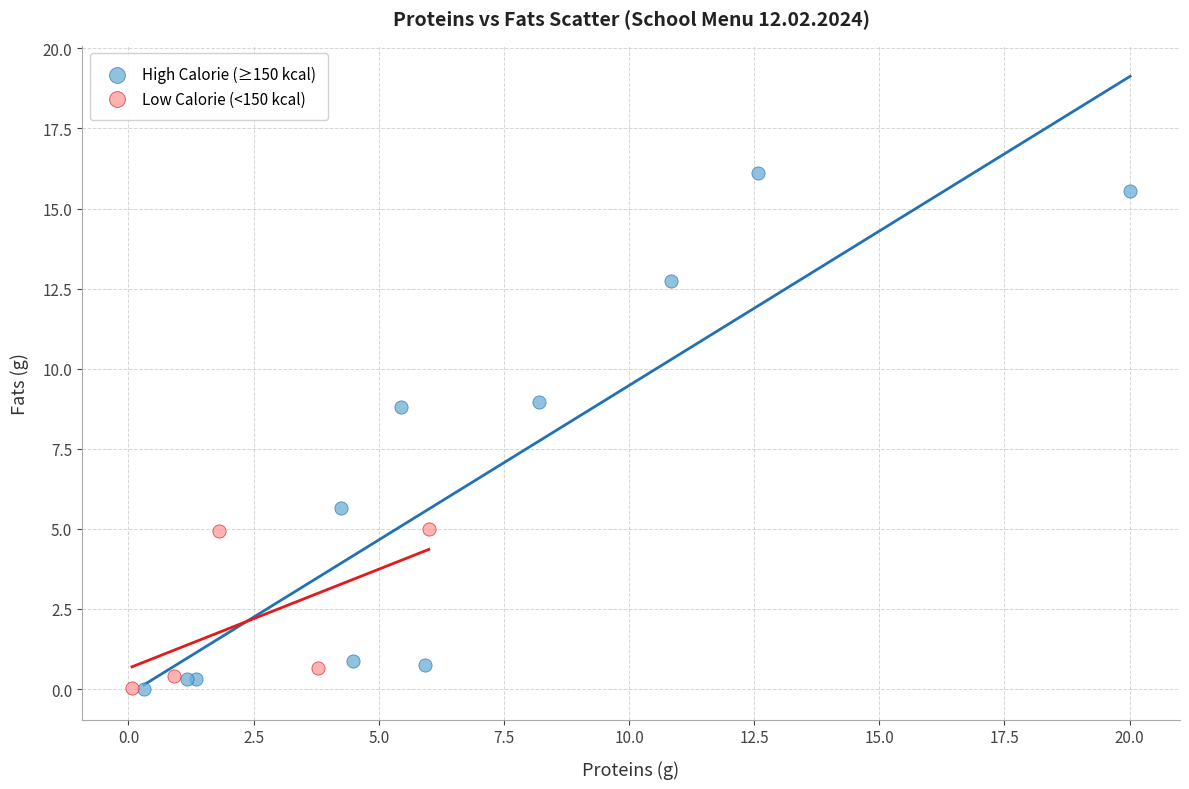

Which series has the largest Y range (max minus min)?

High Calorie (≥150 kcal)